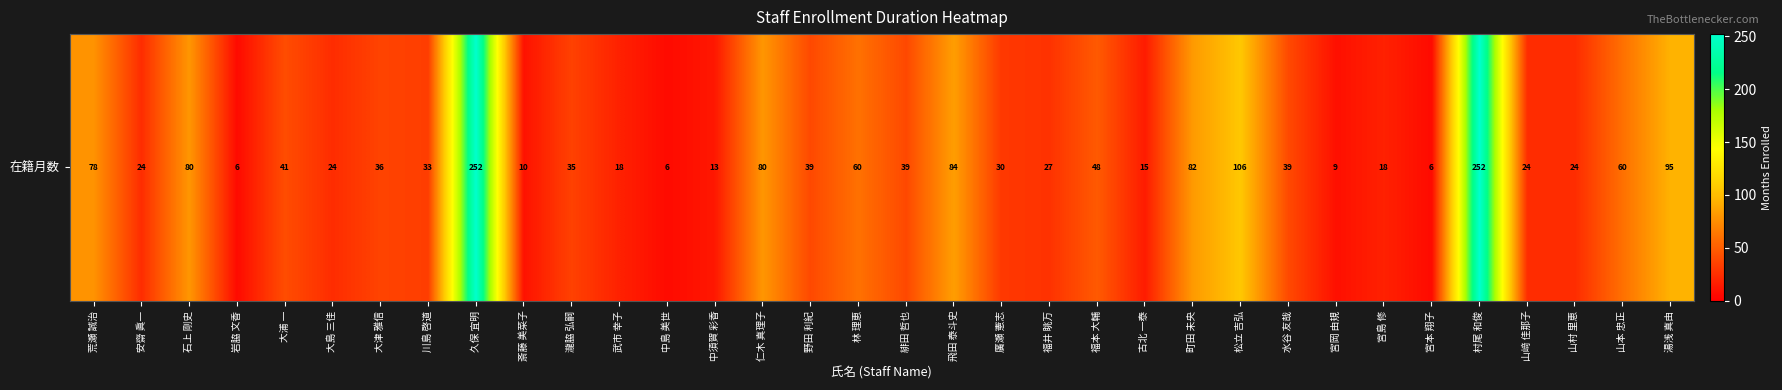

The chart shows a value of 69 at 野田 利紀. True or false?

False